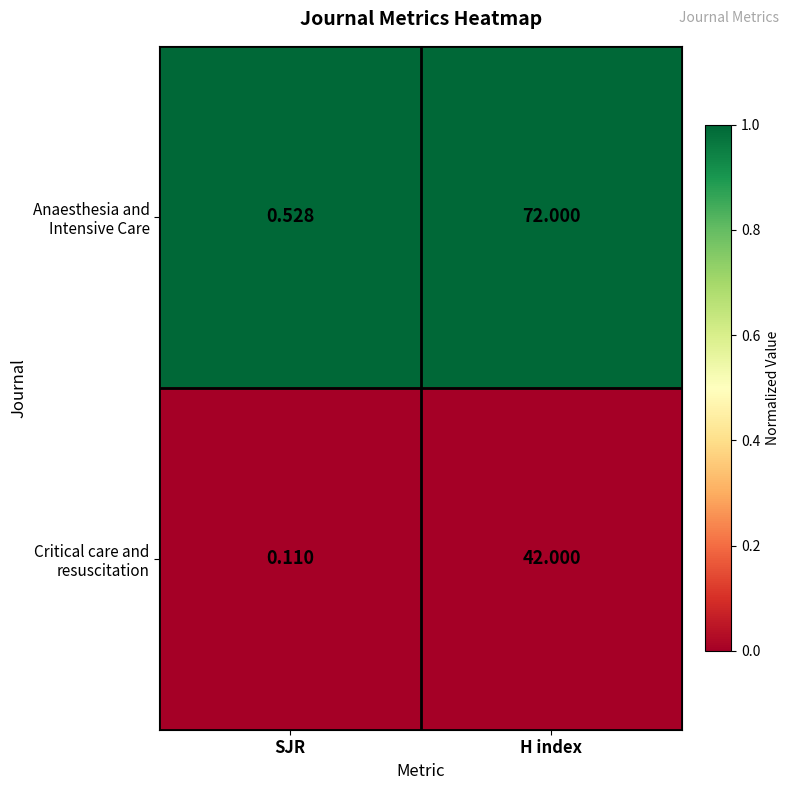

At which category does the chart reach its peak across all series?

H index